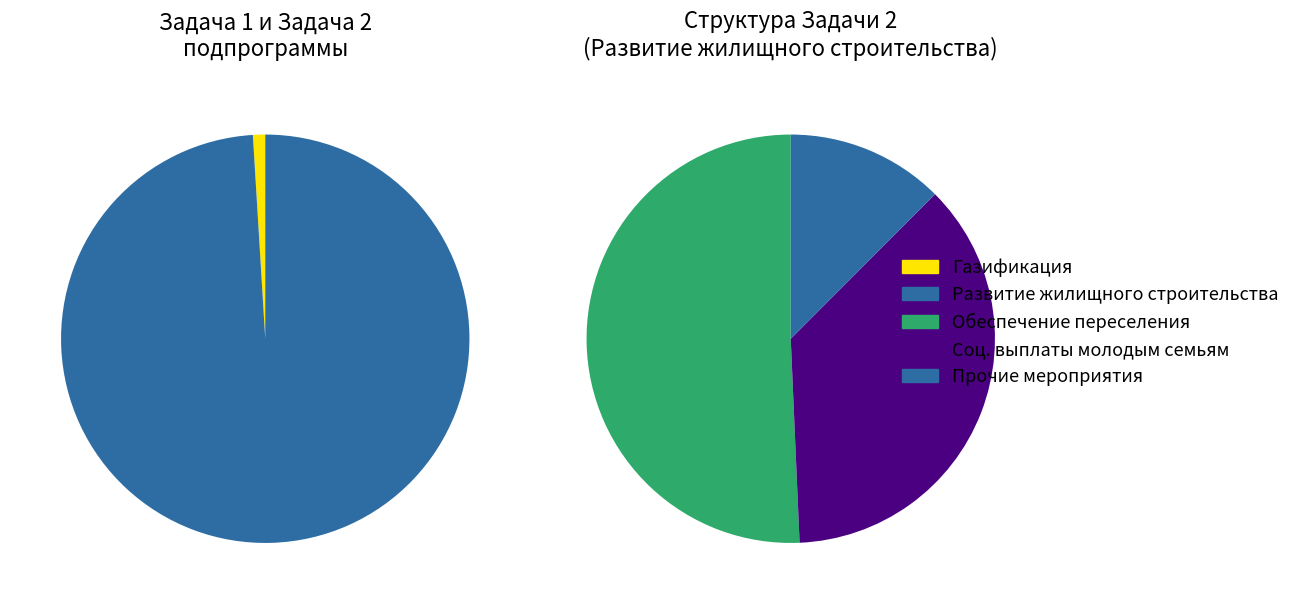

Do Развитие жилищного строительства and Газификация together represent more than half of the pie?

Yes